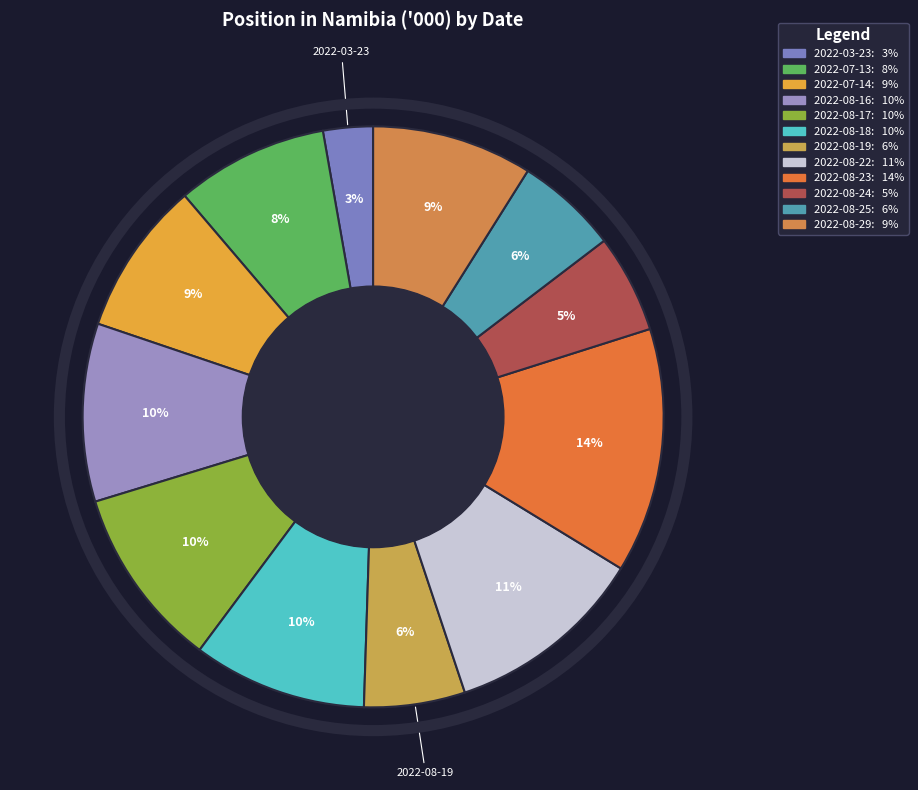

How many segments does this pie chart have?

12